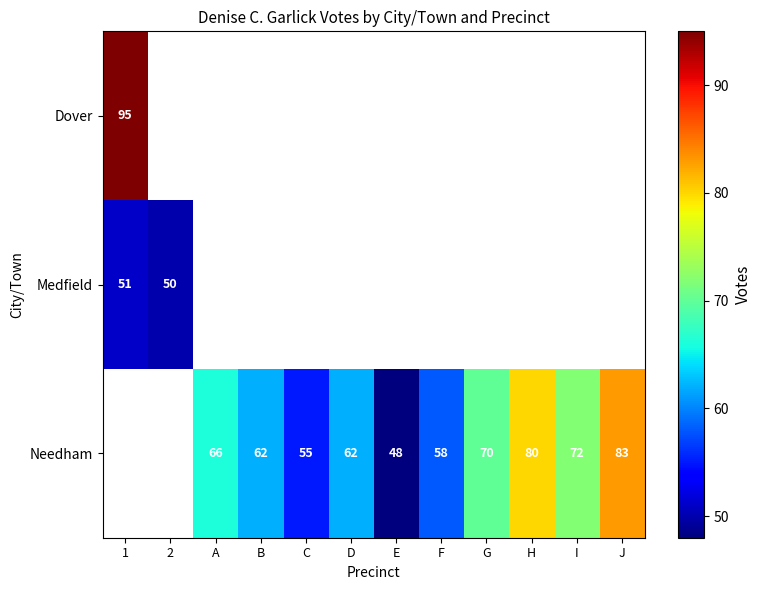

Which has a higher value, 1 or B?

B